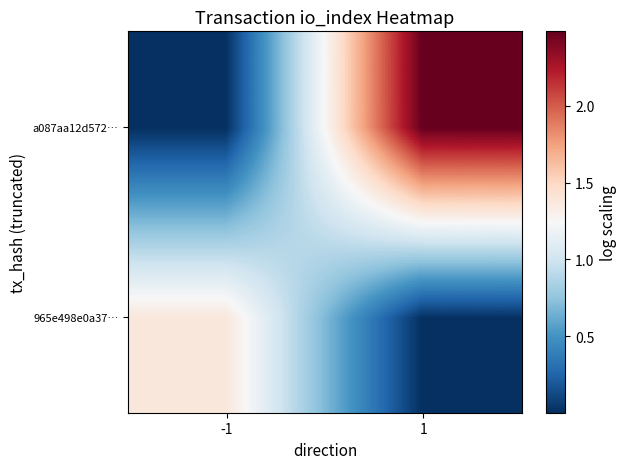

At which category is the sum across all series the highest?

1